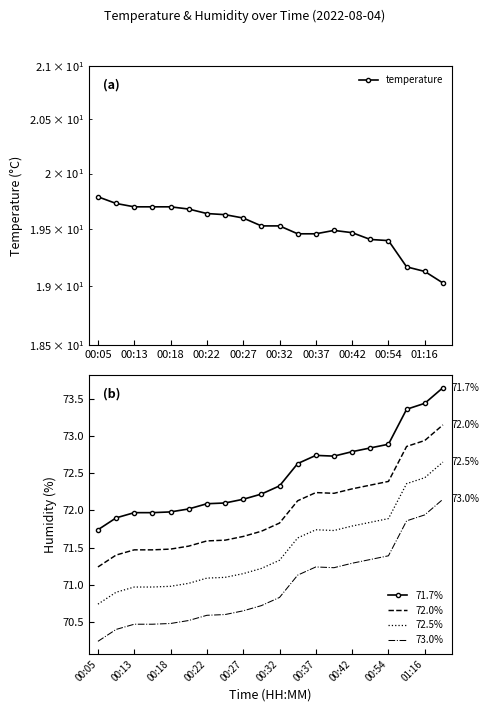

True or false: 73.0% and 72.5% cross at least once.

False